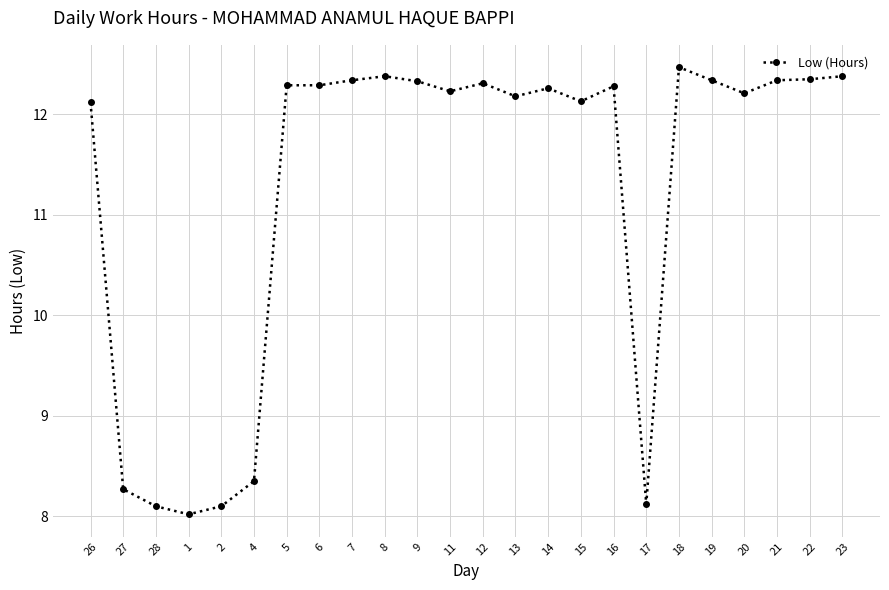

Is it true that the value at 18 is 12.5?

True